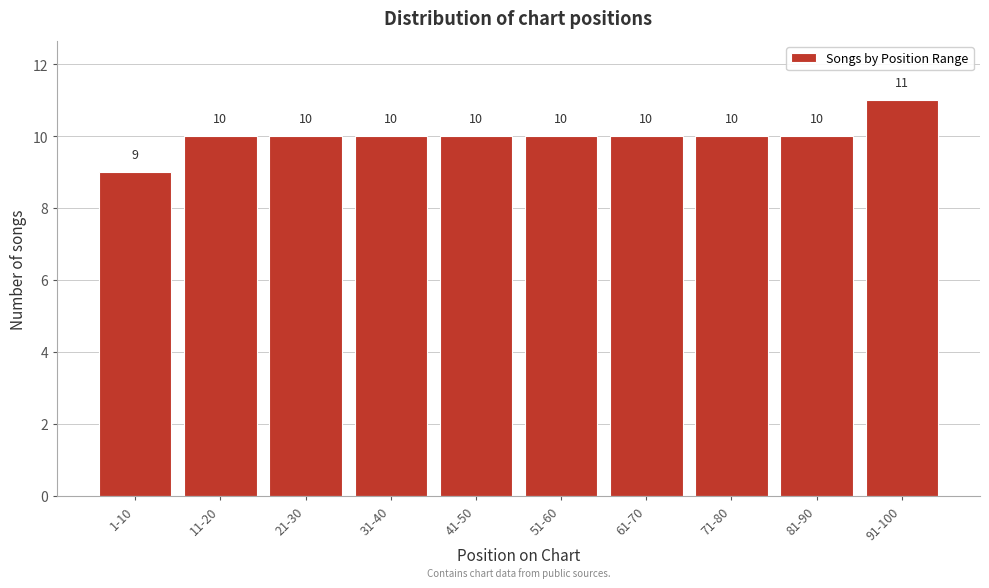

Reading right to left, what are all the values shown in this chart?

11	10	10	10	10	10	10	10	10	9